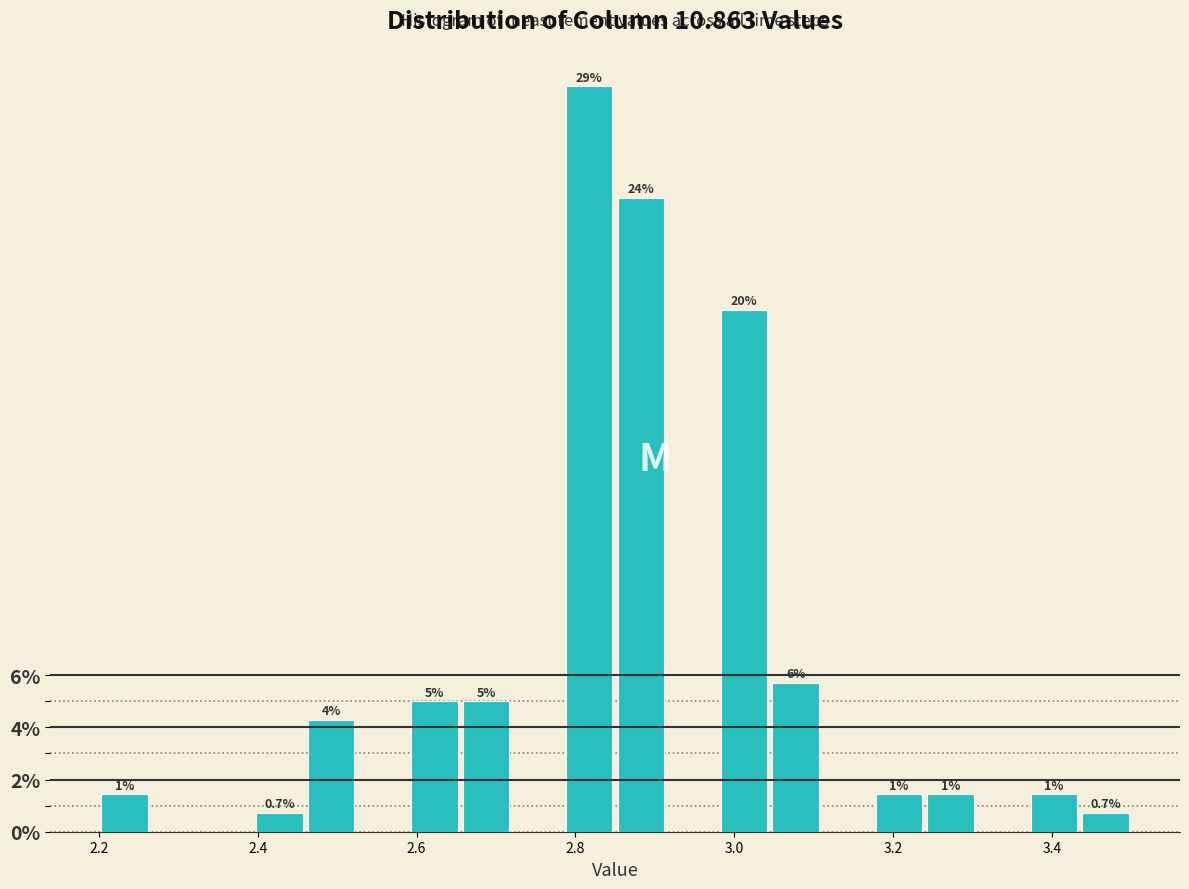

Around what value on the x-axis is the tallest bar? Give the approximate position of its centre, as read against the axis.

2.82